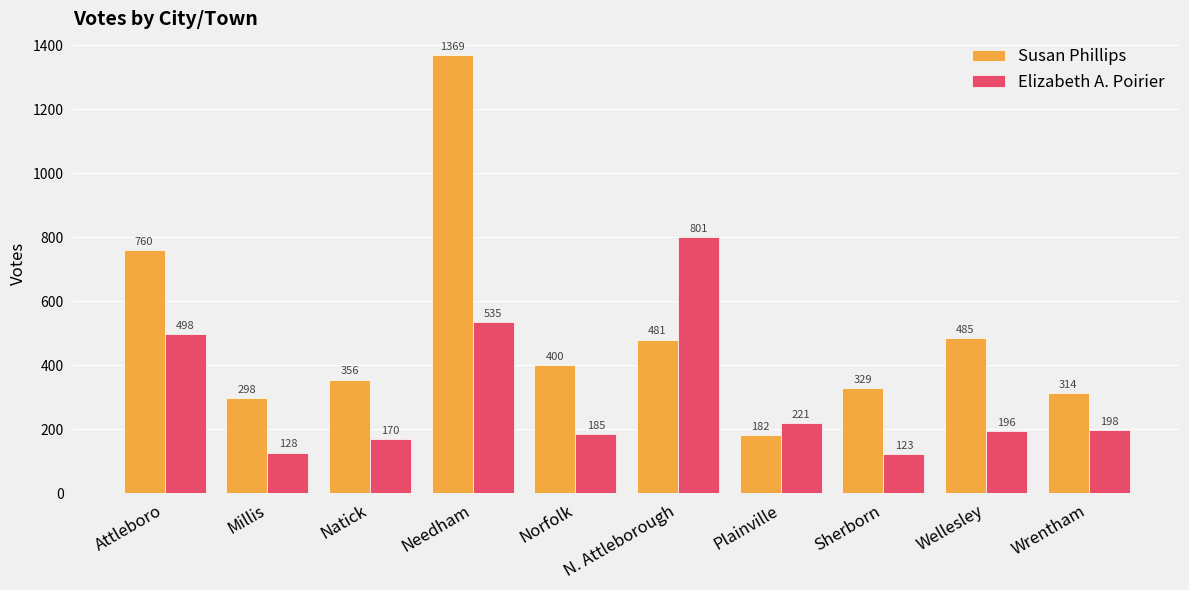

List the labels in order of Elizabeth A. Poirier value, largest first.

N. Attleborough, Needham, Attleboro, Plainville, Wrentham, Wellesley, Norfolk, Natick, Millis, Sherborn